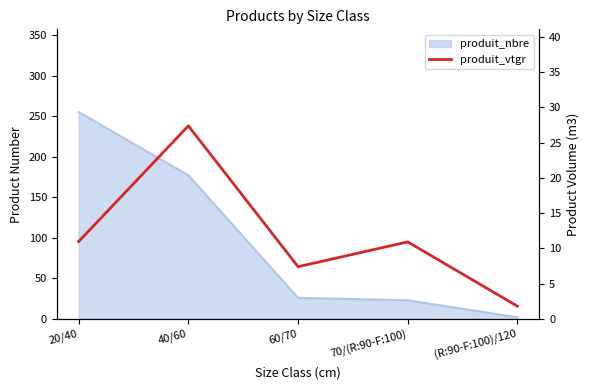

How many data points does each series have?

5